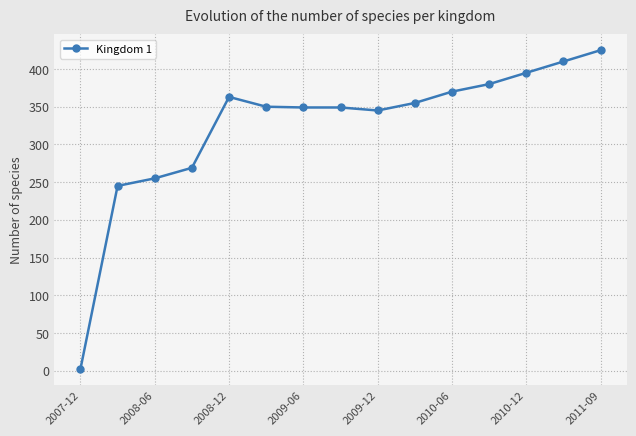

What is the value of the 10th point from the left?

355